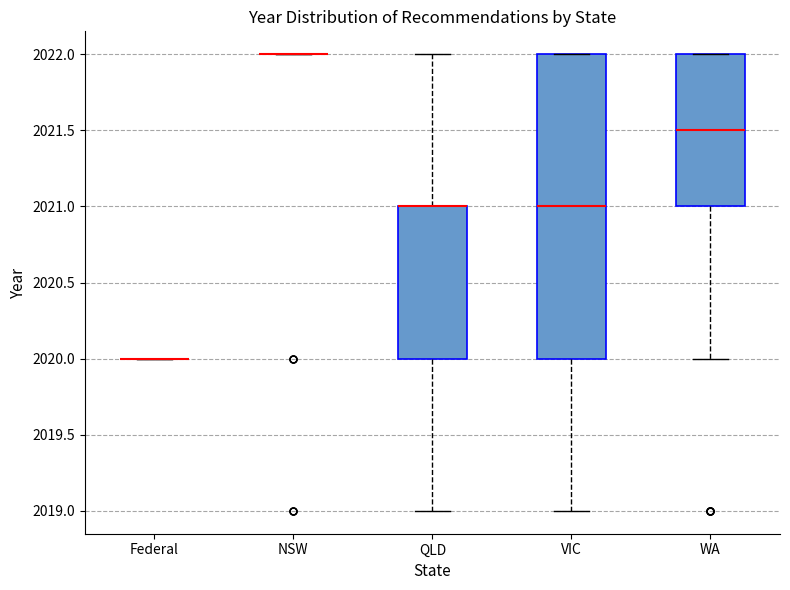

Where is the upper edge of the box for VIC on the y-axis? The values are not printed on the chart, so give them approximately, as read against the axis.

2022.0